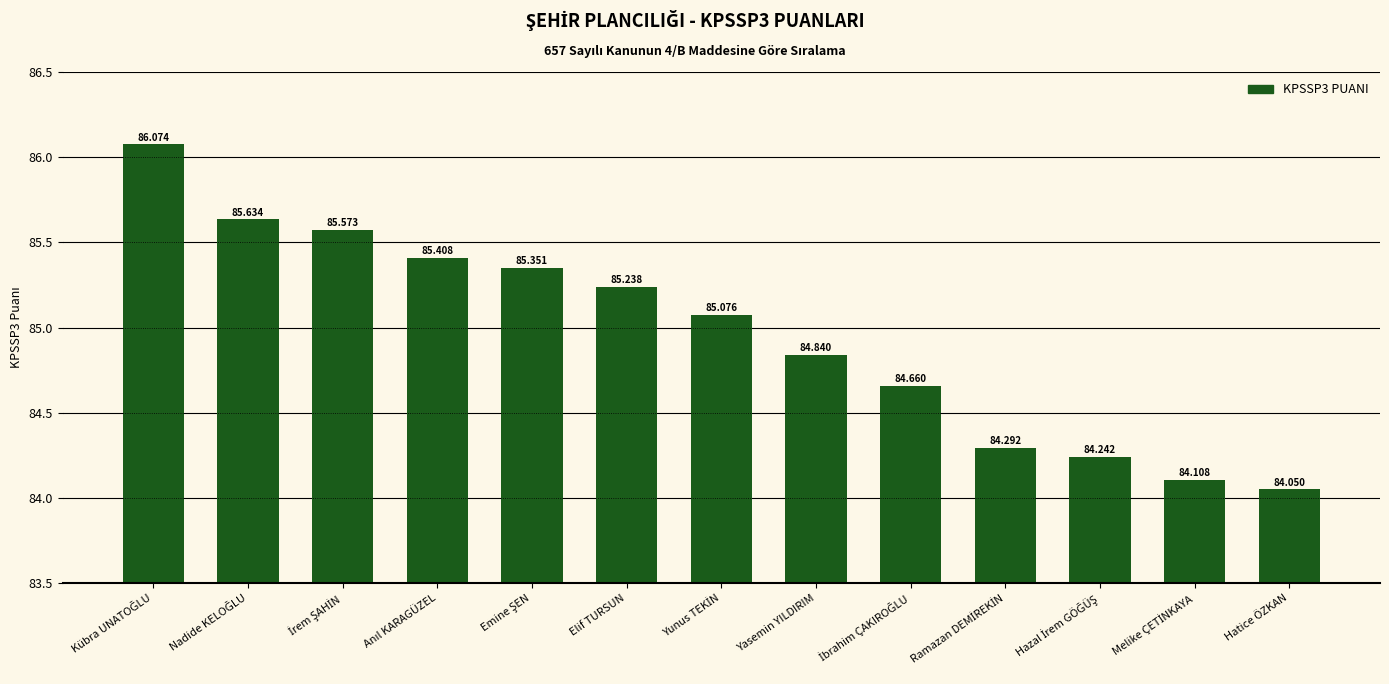

What is the sum of all values?

1104.5